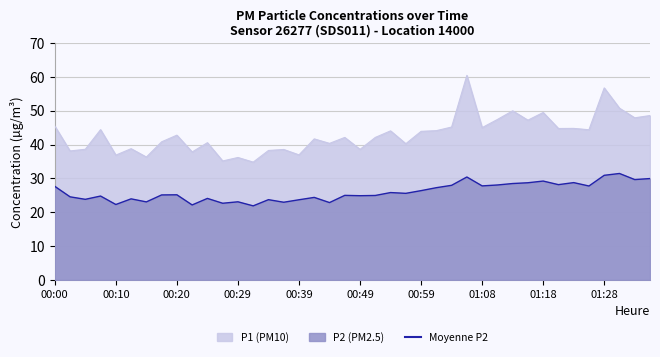

What is the label of the 40th point from the left?

01:35